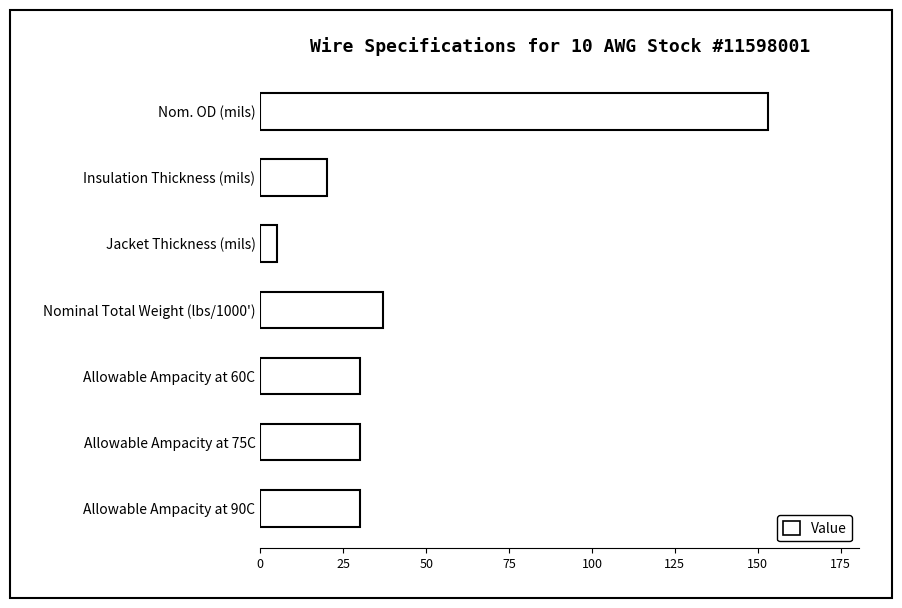

Which category has the lowest value across all series?

Jacket Thickness (mils)